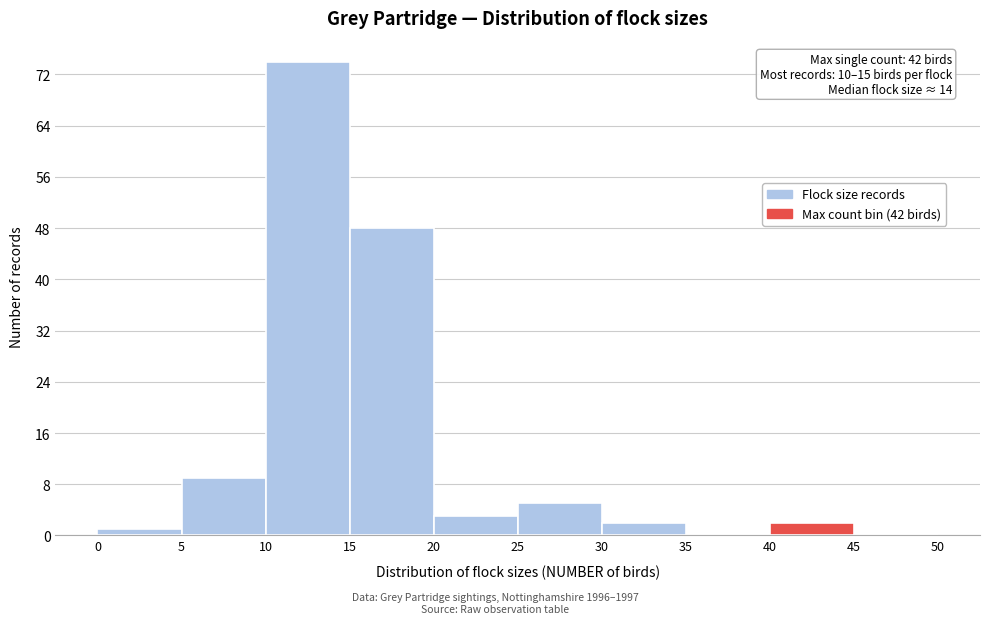

Over which range of the x-axis is the bar tallest?

10 to 15